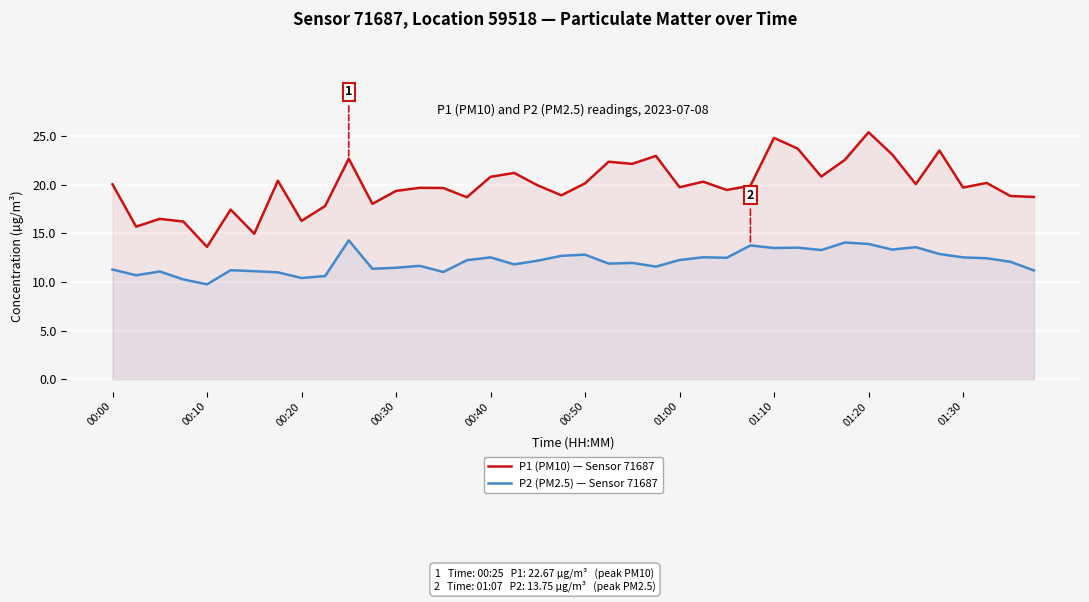

List the series in order of their peak value, lowest first.

P2 (PM2.5) — Sensor 71687, P1 (PM10) — Sensor 71687